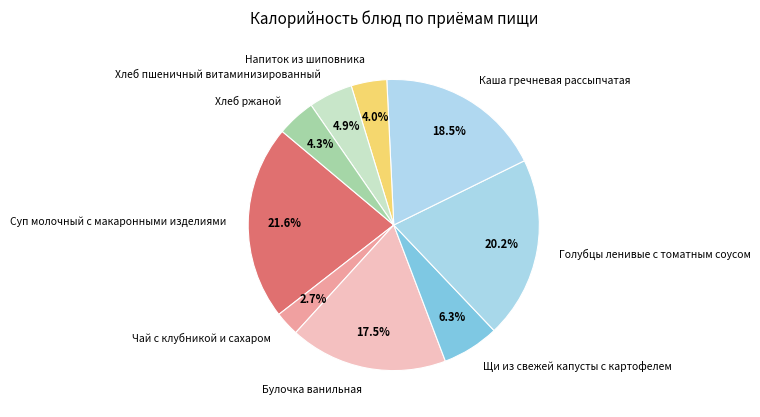

Between Хлеб ржаной and Щи из свежей капусты с картофелем, which is larger?

Щи из свежей капусты с картофелем